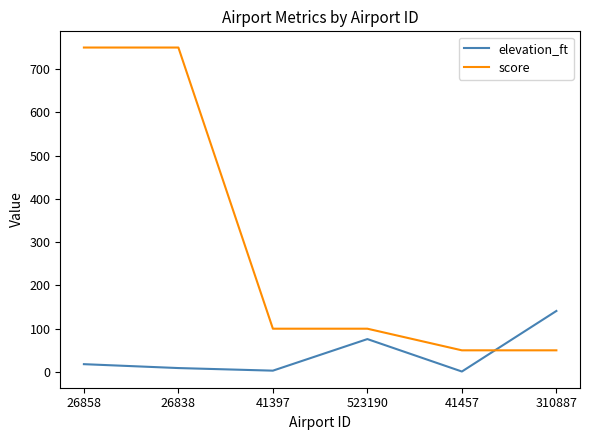

What is the sum of the elevation_ft values at 310887 and 26858?

159